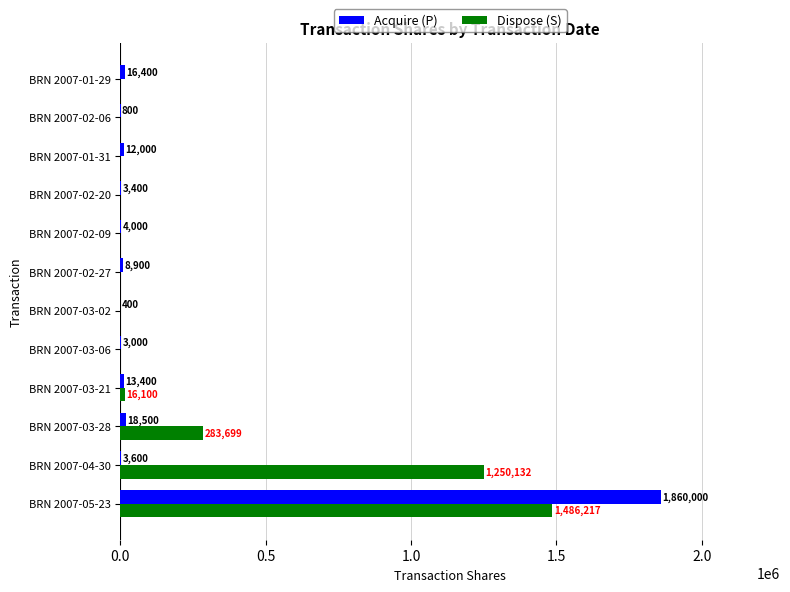

What is the sum of all Acquire (P) values?

1944400